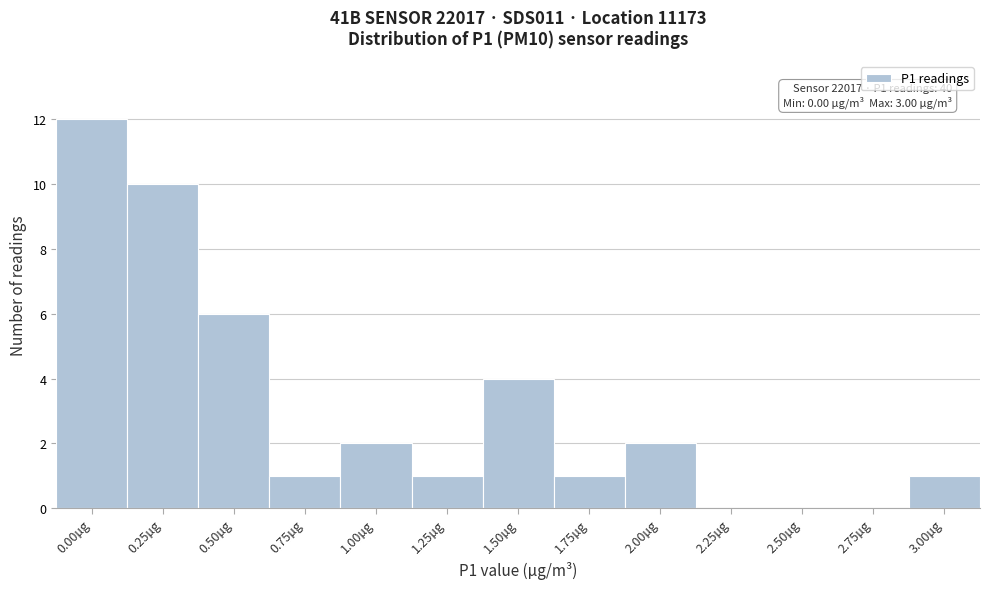

Reading left to right, transcribe all the data shown in this chart.

0.00µg=12	0.25µg=10	0.50µg=6	0.75µg=1	1.00µg=2	1.25µg=1	1.50µg=4	1.75µg=1	2.00µg=2	2.25µg=0	2.50µg=0	2.75µg=0	3.00µg=1